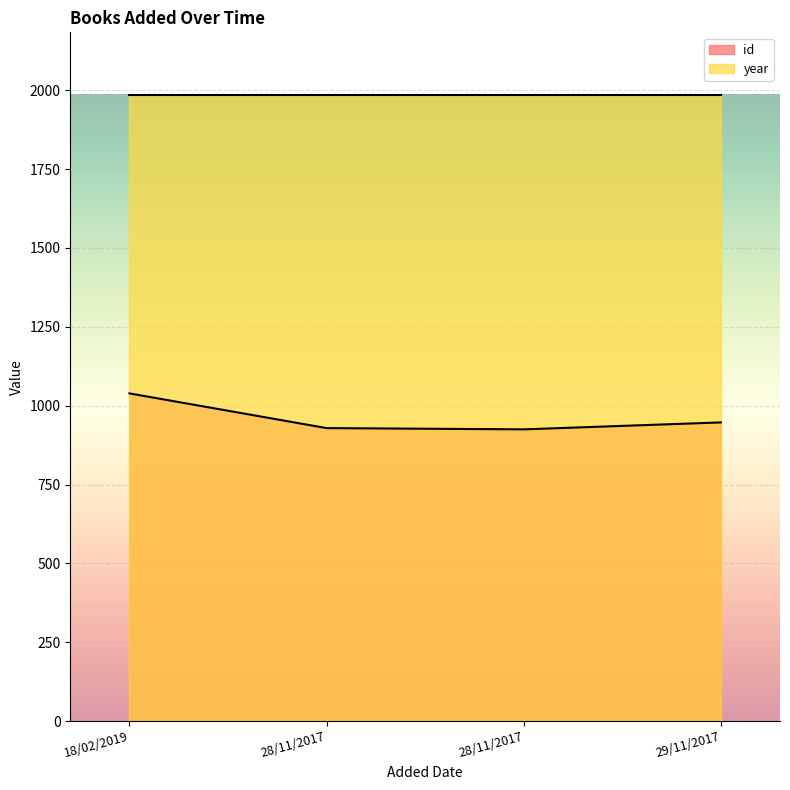

What is the smallest value displayed?

925